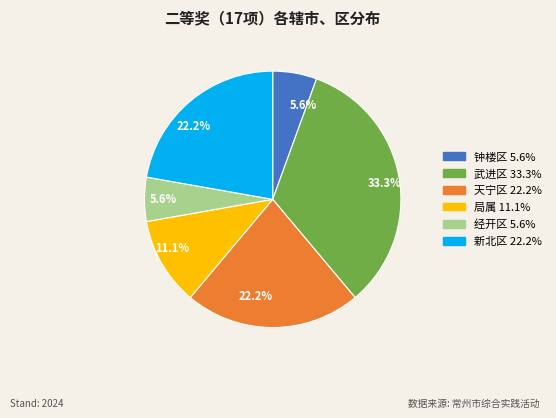

Is there any slice that represents more than half of the pie?

No